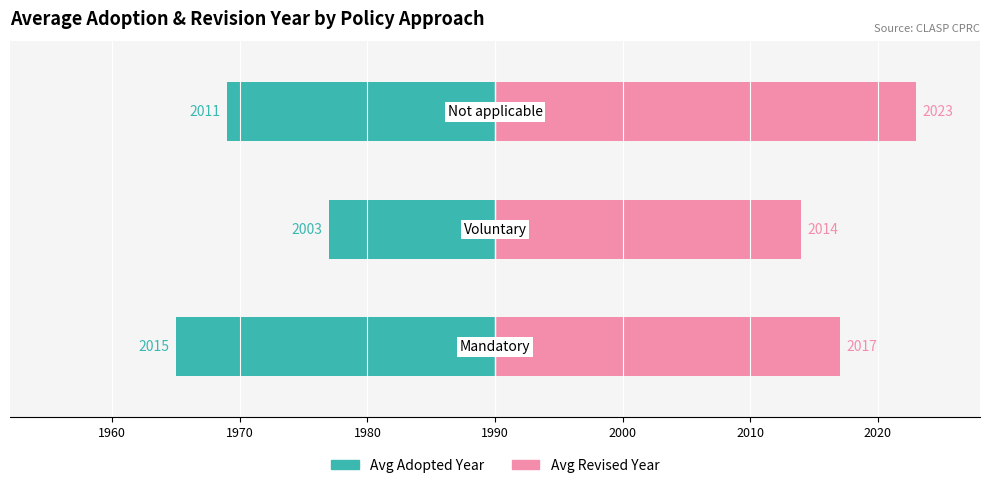

Reading right to left, what are all the values shown in this chart?

Avg Adopted Year: 1980=-21	1970=-13	1960=-25
Avg Revised Year: 1980=33	1970=24	1960=27